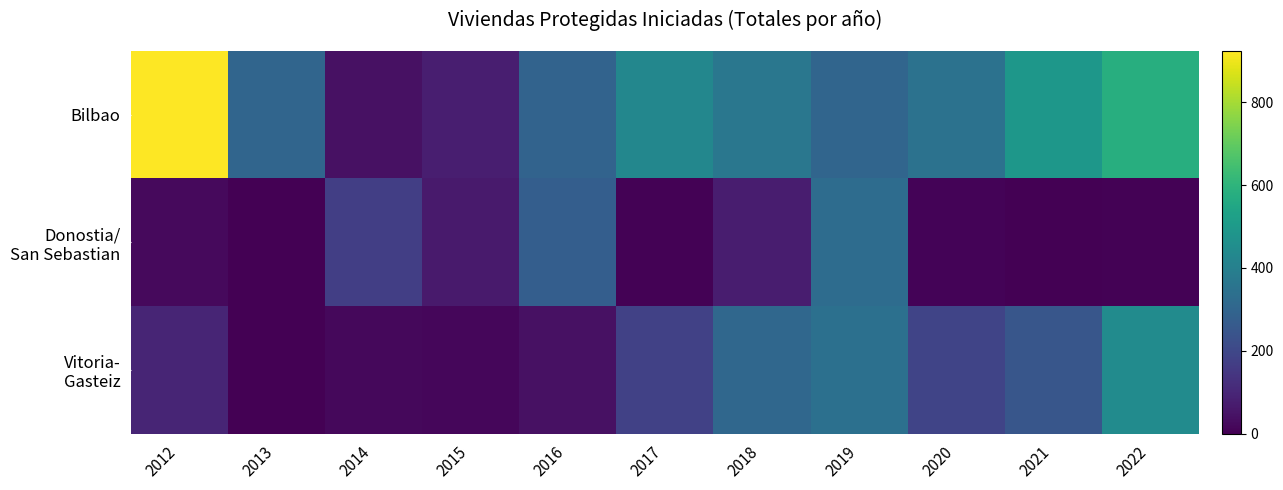

At how many categories does at least one series exceed 301?

7